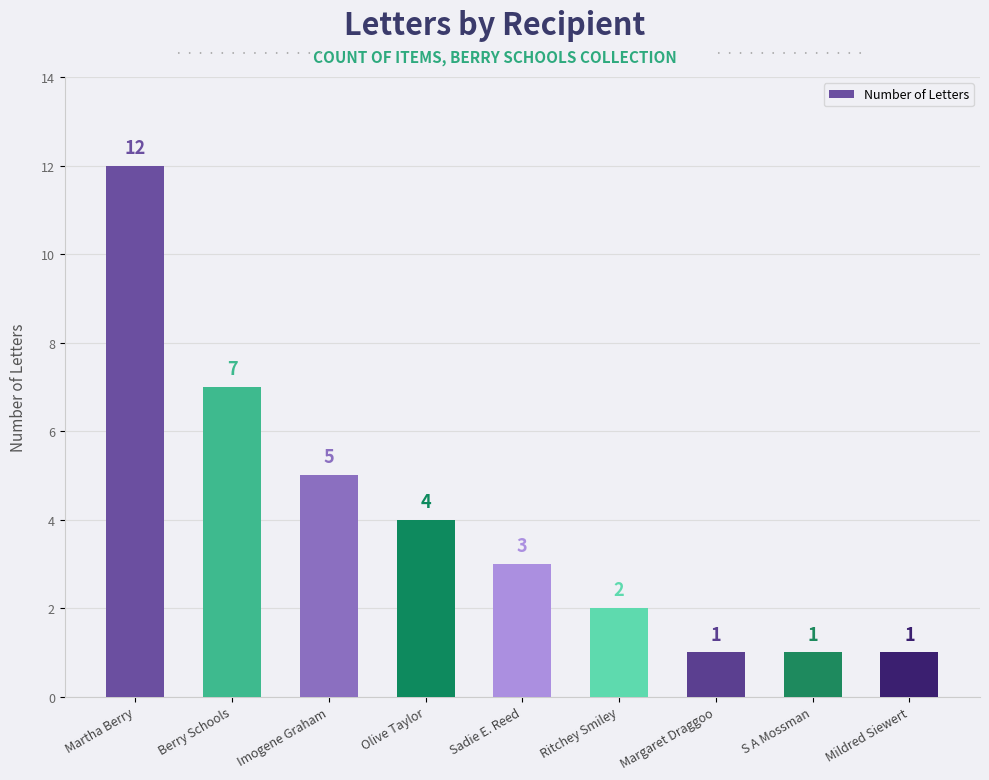

What is the label of the 9th bar from the left?

Mildred Siewert